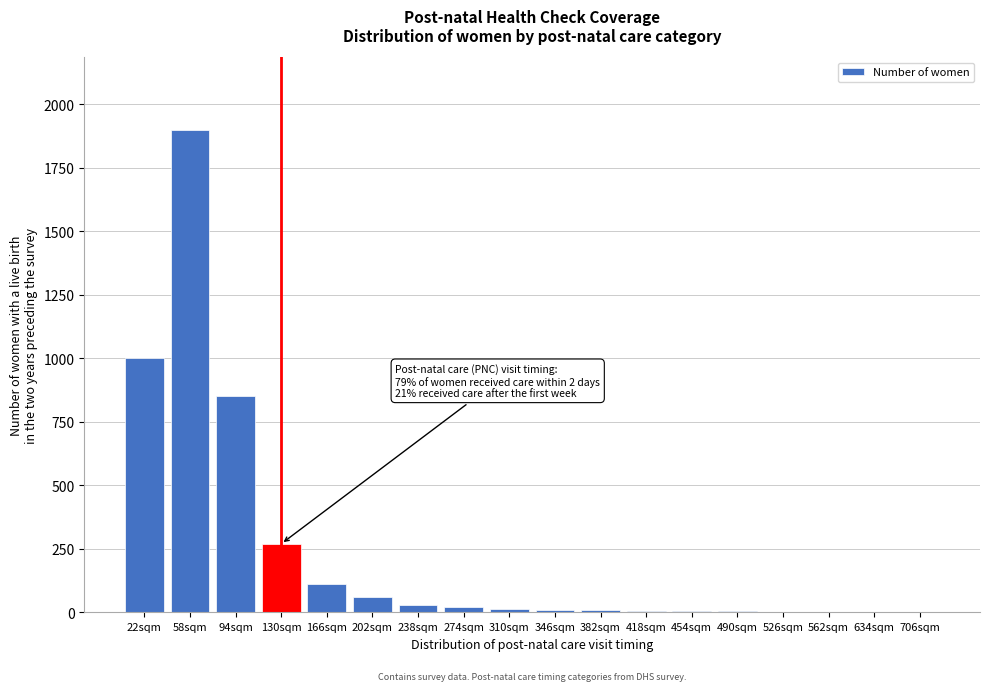

True or false: the data shows 67 at 130sqm.

False